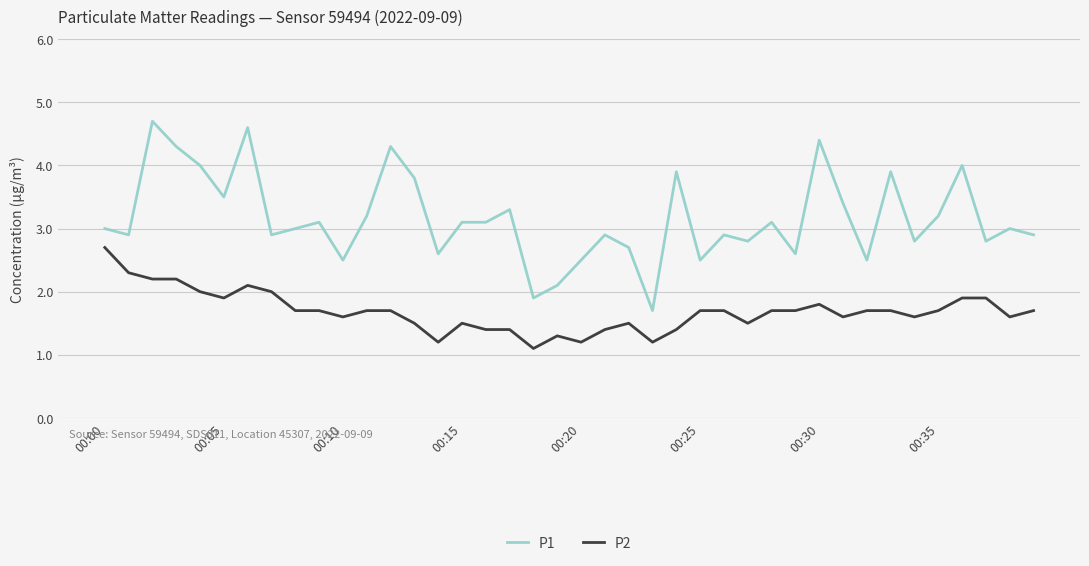

Is this an area chart (filled region under the line)?

No